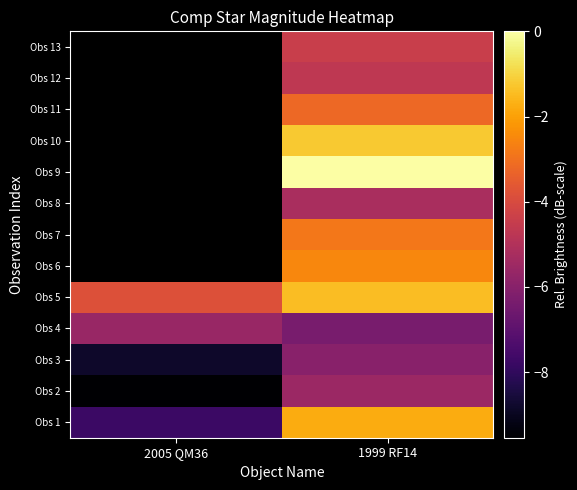

What value does the Obs 7 series have at 1999 RF14?

-2.9